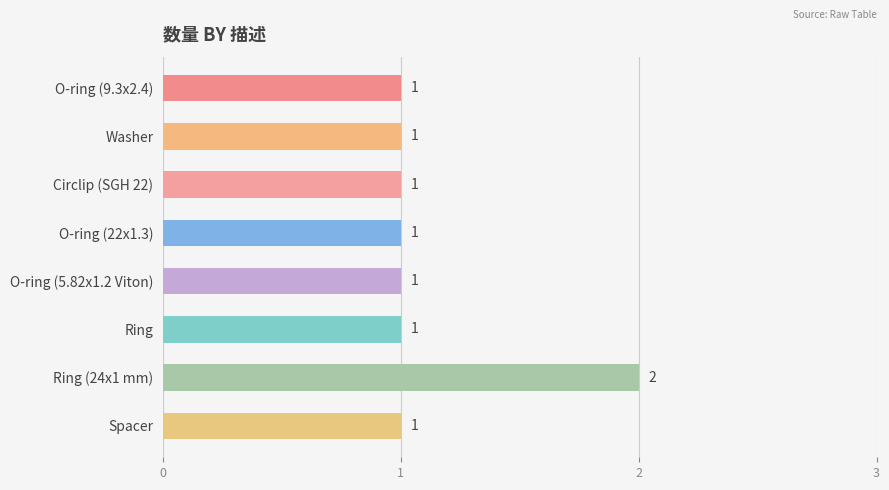

At which category does the chart reach its peak across all series?

Ring (24x1 mm)